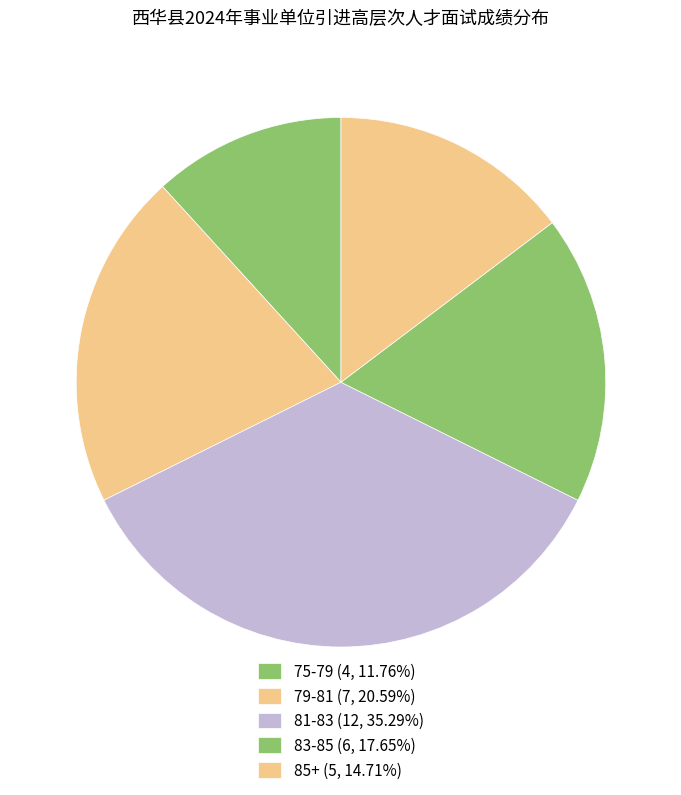

How many slices are in this pie chart?

5